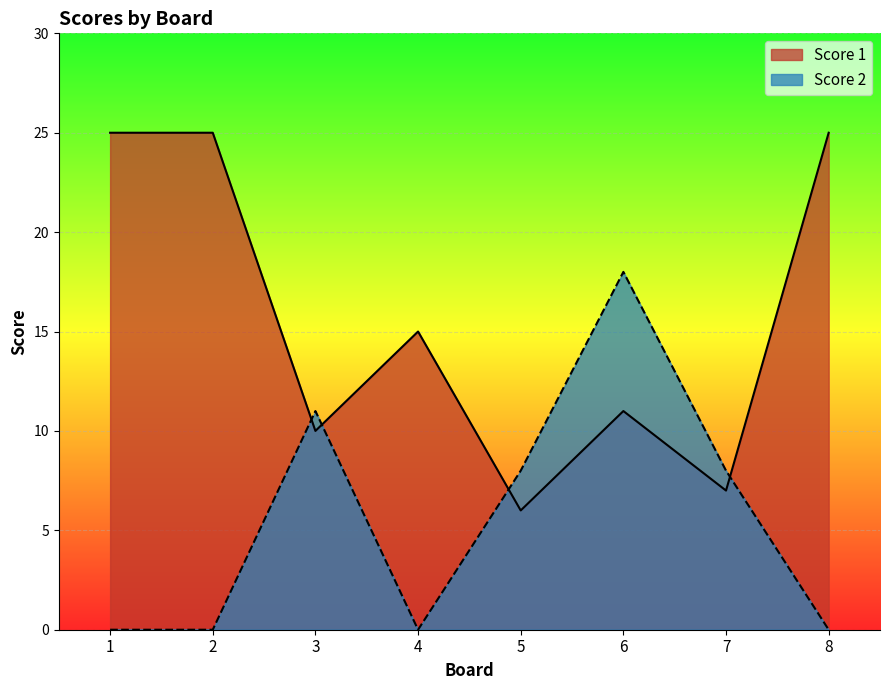

At which label does Score 2 first exceed 8?

3